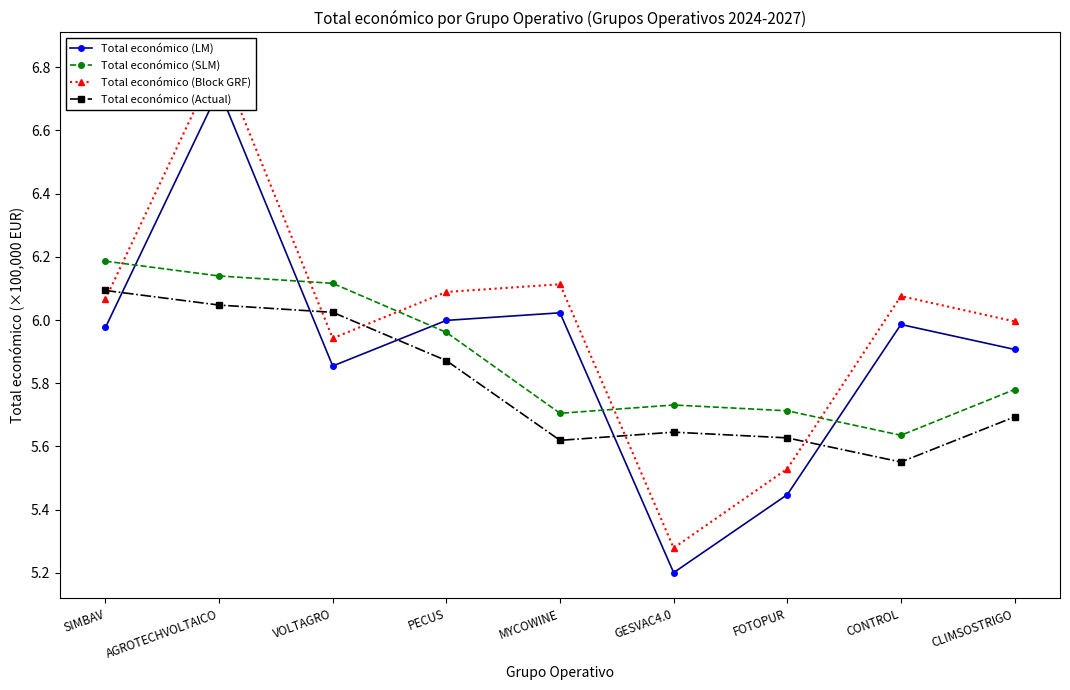

List the labels in order of Total económico (SLM) value, smallest first.

CONTROL, MYCOWINE, FOTOPUR, GESVAC4.0, CLIMSOSTRIGO, PECUS, VOLTAGRO, AGROTECHVOLTAICO, SIMBAV